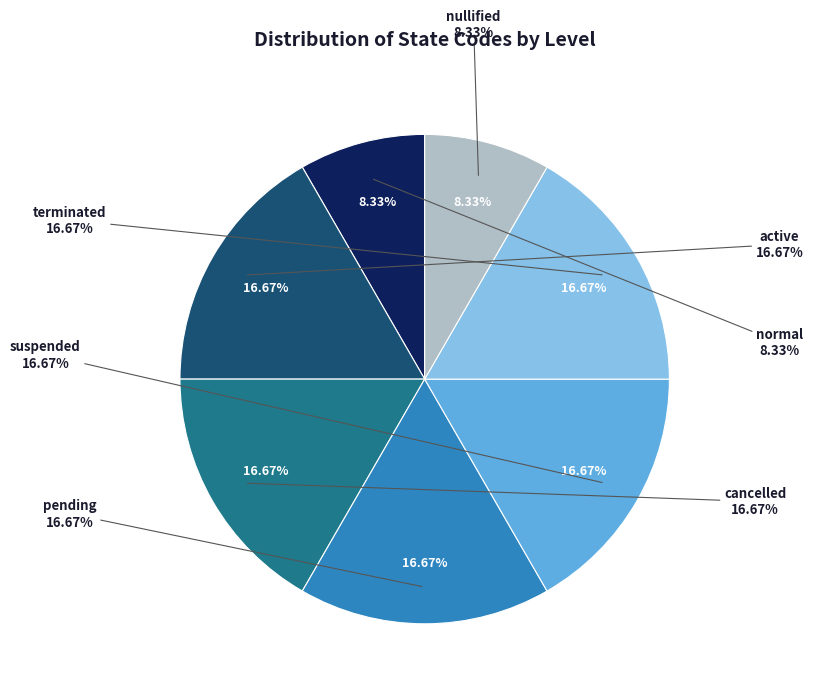

Do terminated and pending together represent more than half of the pie?

No